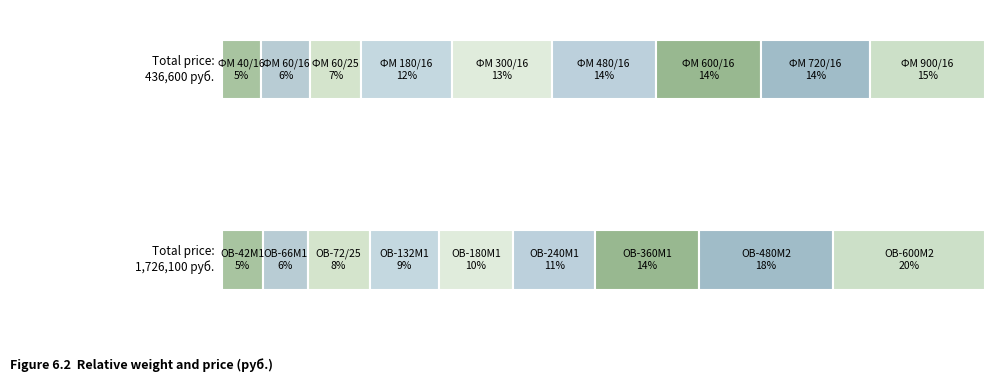

What is the label of the 8th bar from the left?

ФМ 720/16